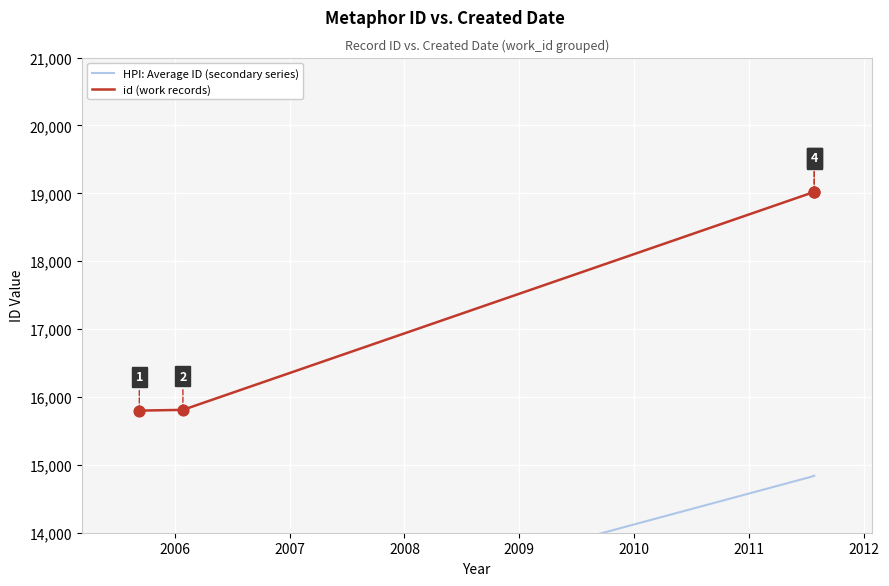

What is the change in value from 2005-09-08 to 2006-01-25?

+11